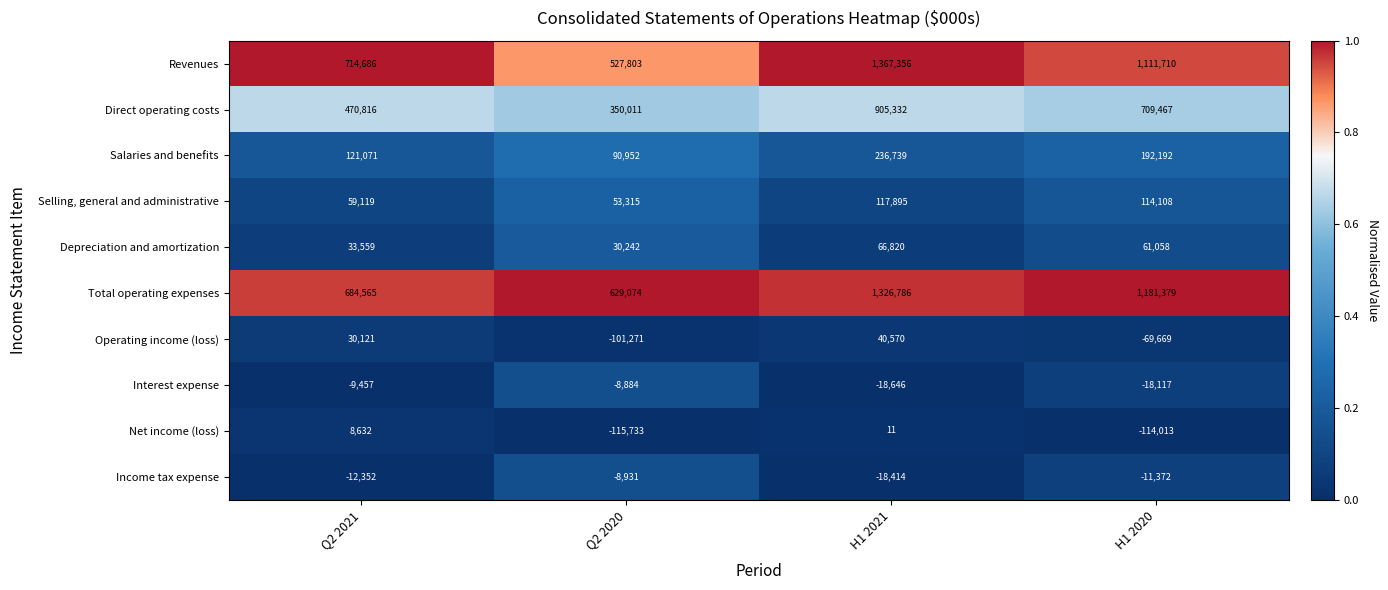

How many distinct data groups are displayed?

10